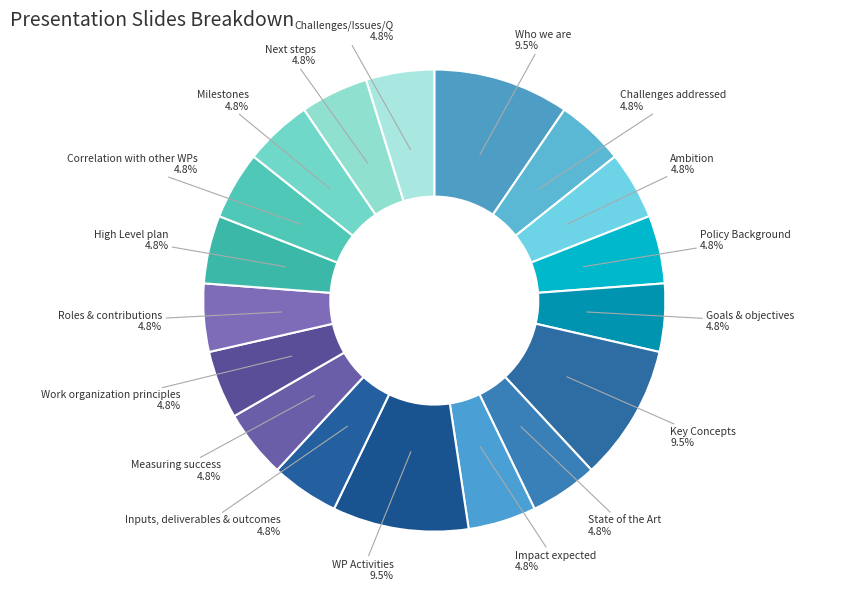

Count the number of slices in the pie.

18